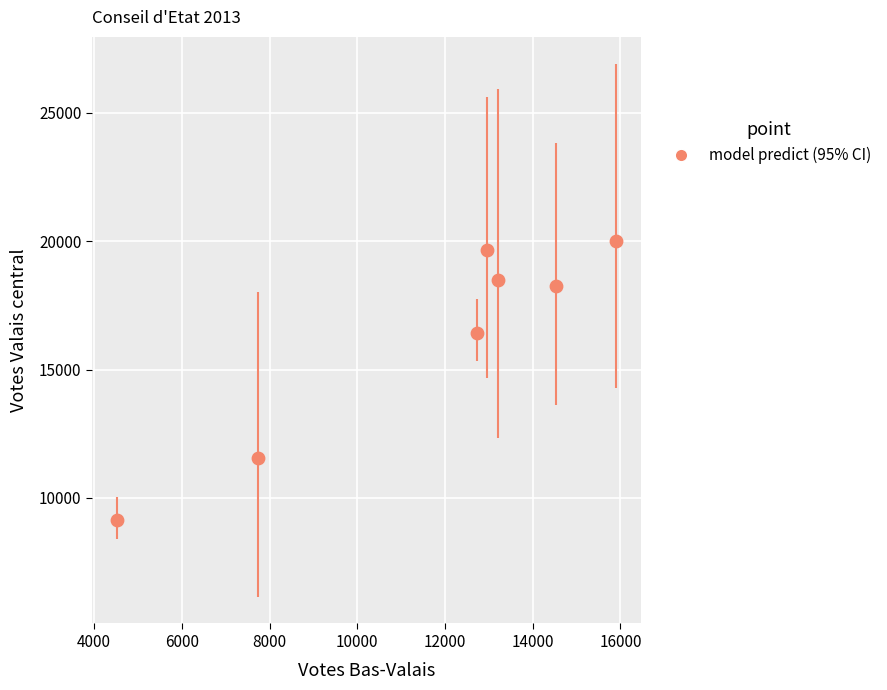

What is the range of X values (max minus min)?

11381